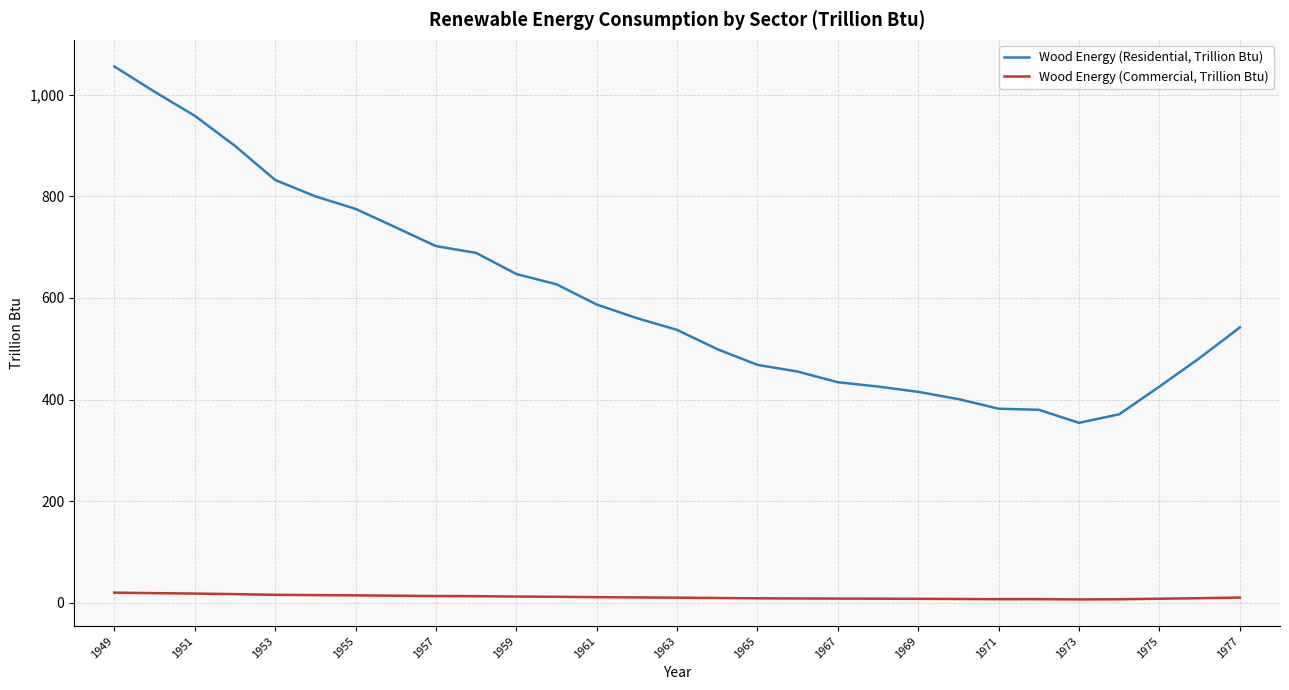

How many values in the Wood Energy (Residential, Trillion Btu) series exceed 541?

15